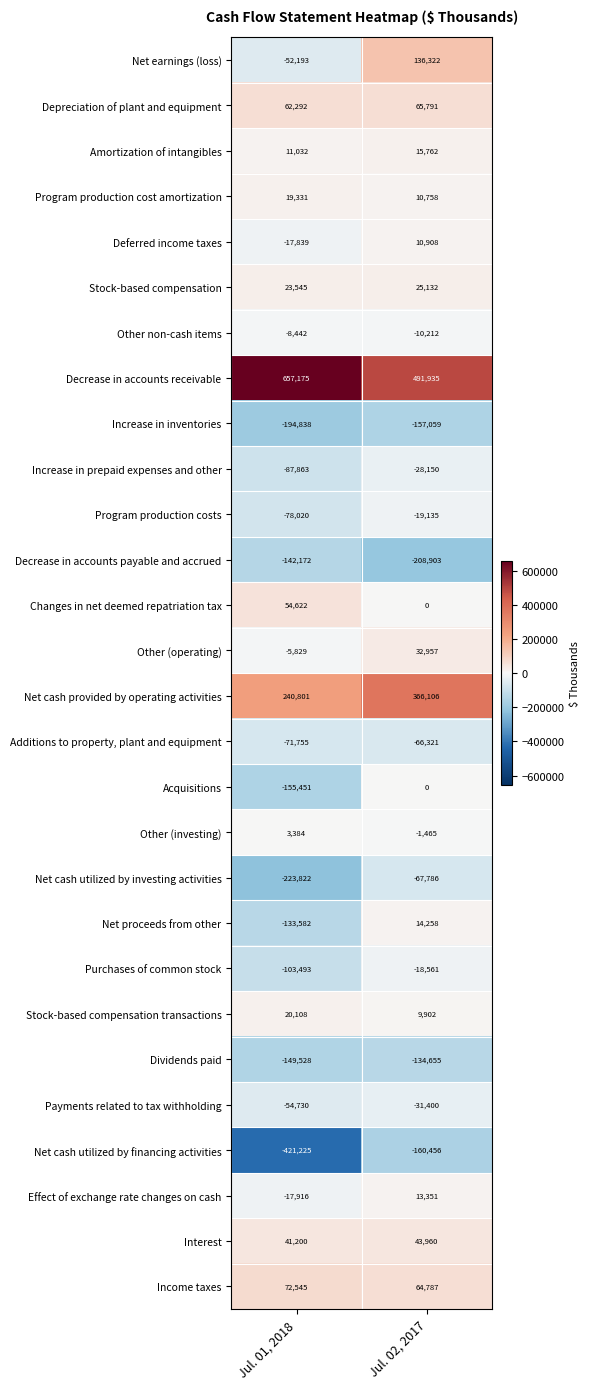

Between Jul. 01, 2018 and Jul. 02, 2017, which series saw the biggest shift?

Net cash utilized by financing activities